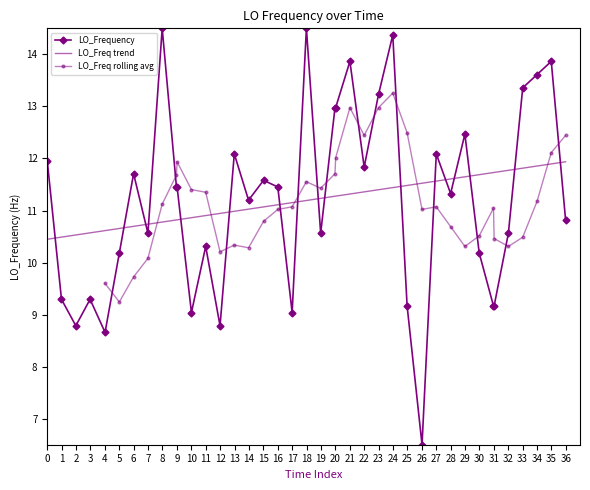

What is the highest value of the LO_Frequency series?

14.5